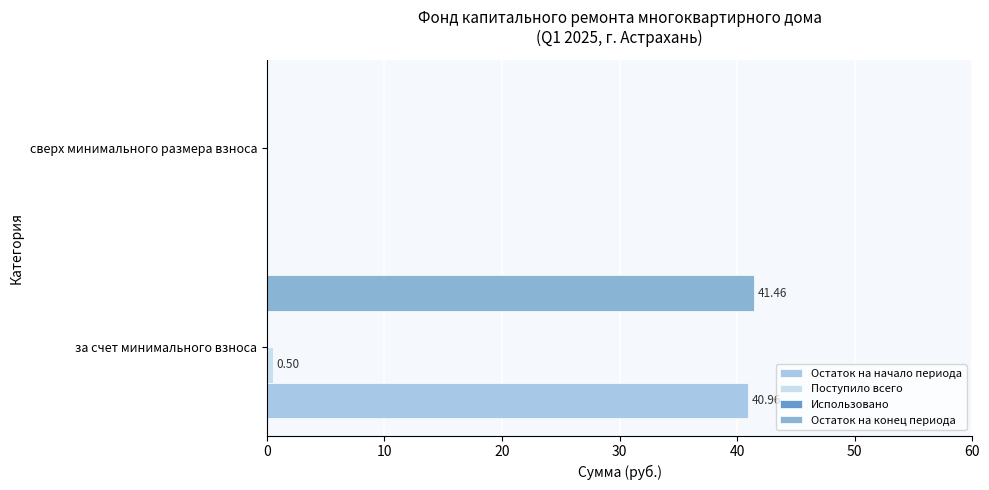

How many values in Остаток на конец периода are above zero?

1